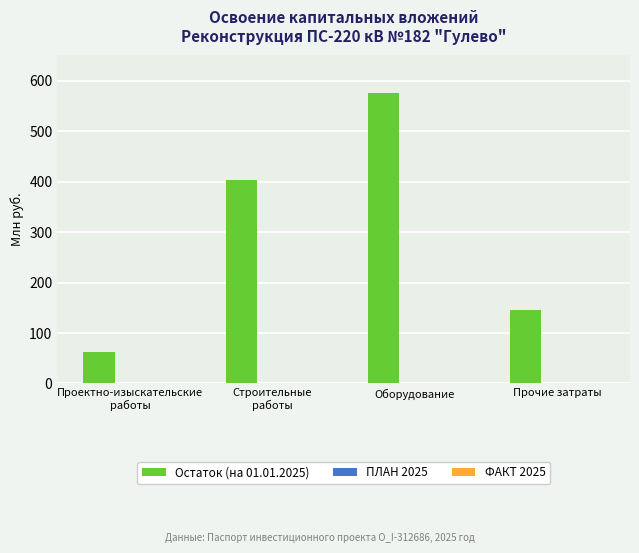

What is the difference between the values at Оборудование and Прочие затраты?

430.0